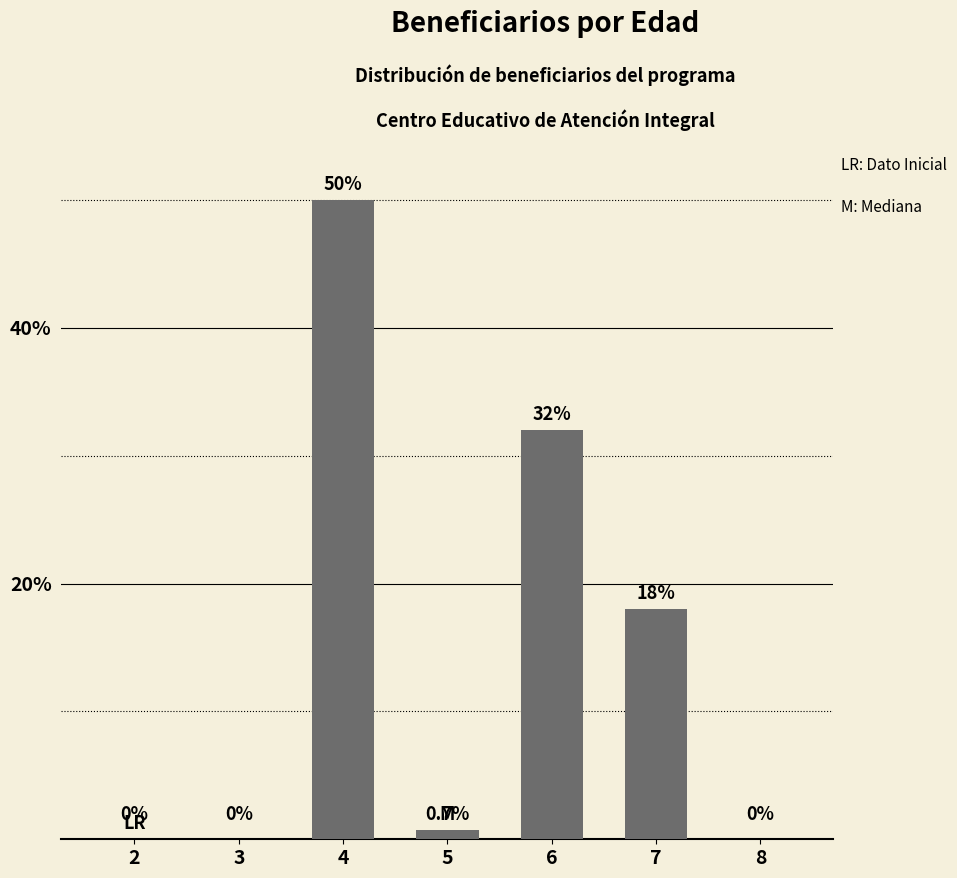

How many categories are shown in the chart?

7